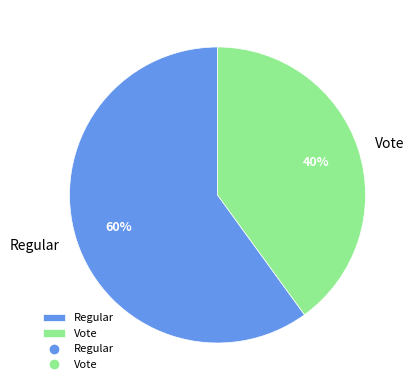

To the nearest percent, what is the difference between the Vote and Regular slice percentages?

20%